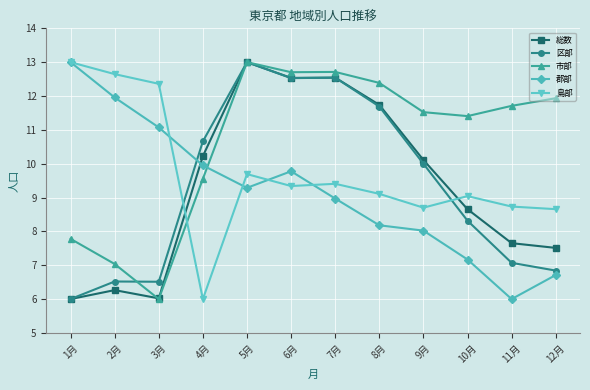

How many values in the 区部 series are below 9?

6